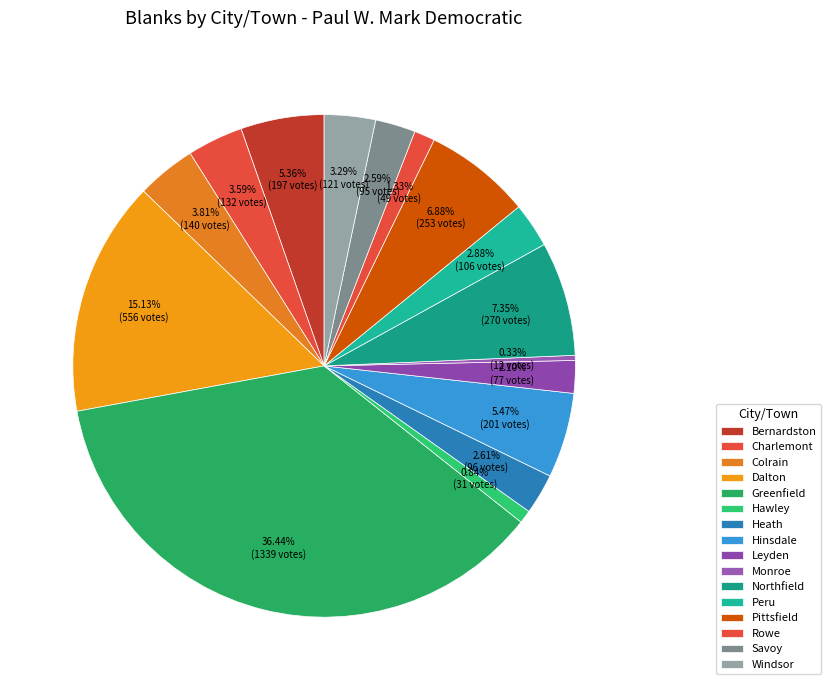

To the nearest percent, what is the combined percentage of Windsor and Leyden?

5%